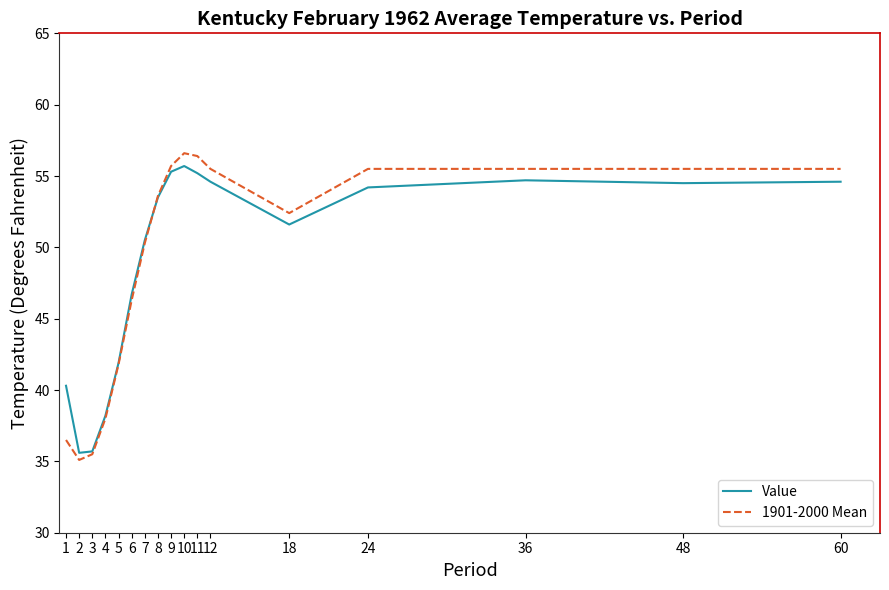

After their last crossing, which series has the higher values: Value or 1901-2000 Mean?

1901-2000 Mean